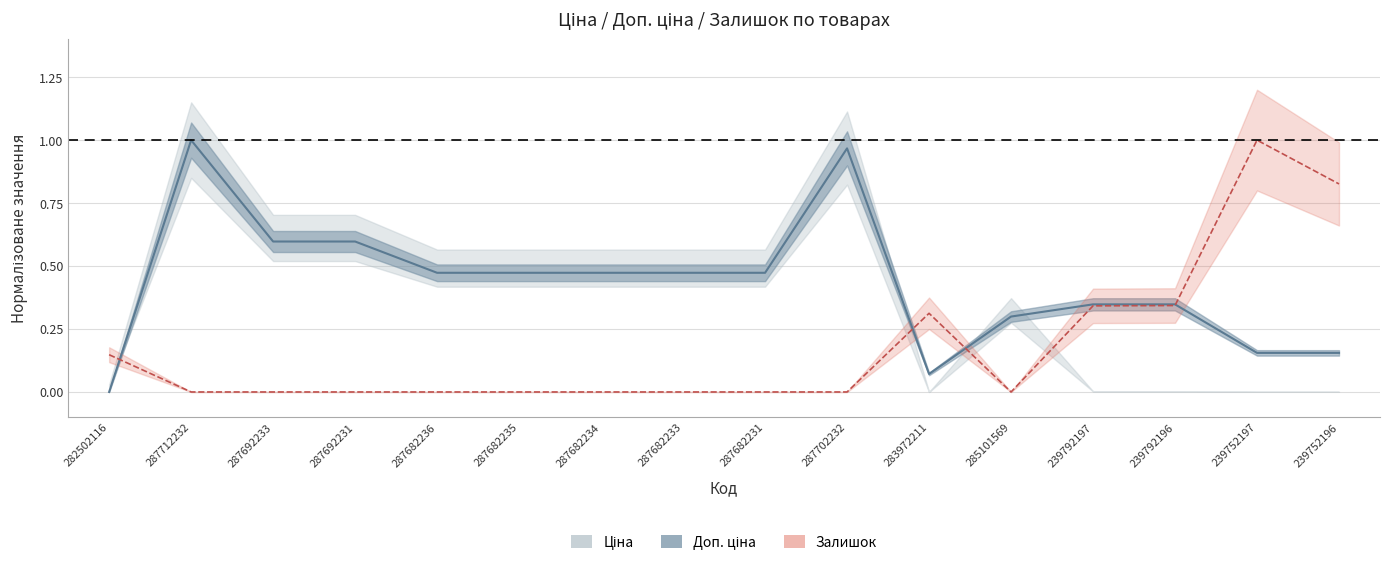

What is the spread (max minus min) of values at 287682231?

0.5